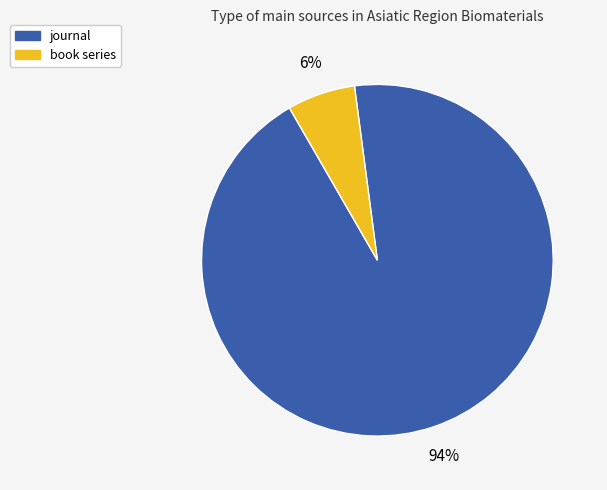

Which category has the smallest portion of the pie?

book series